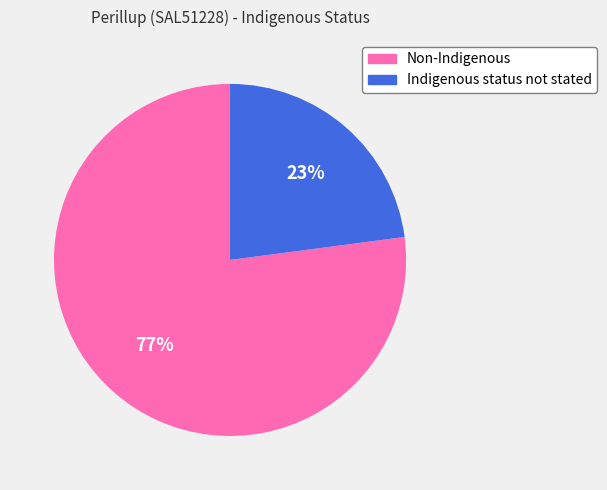

Which category accounts for the majority?

Non-Indigenous